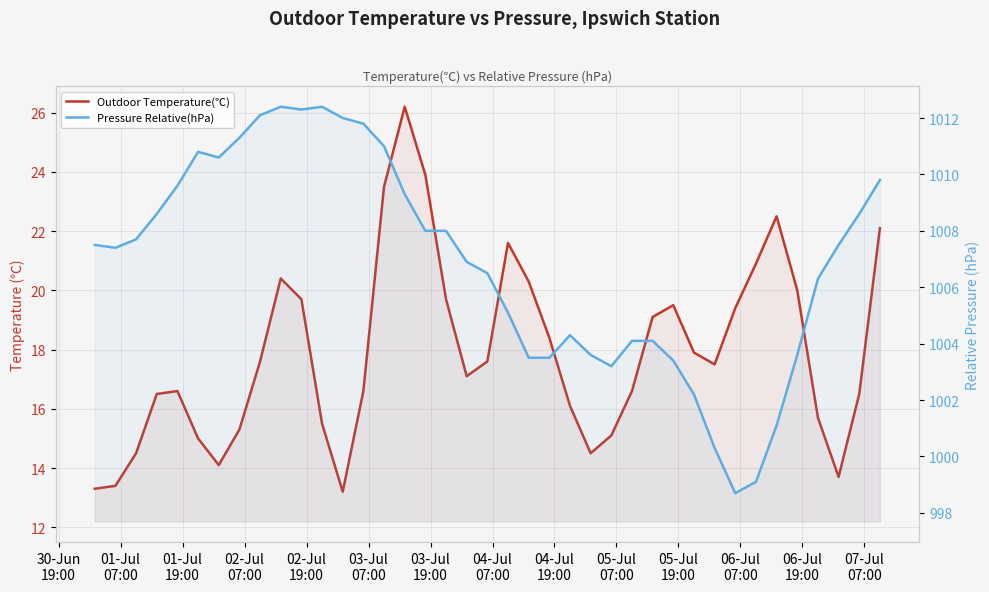

What is the average value of the Pressure Relative(hPa) series?

1006.9